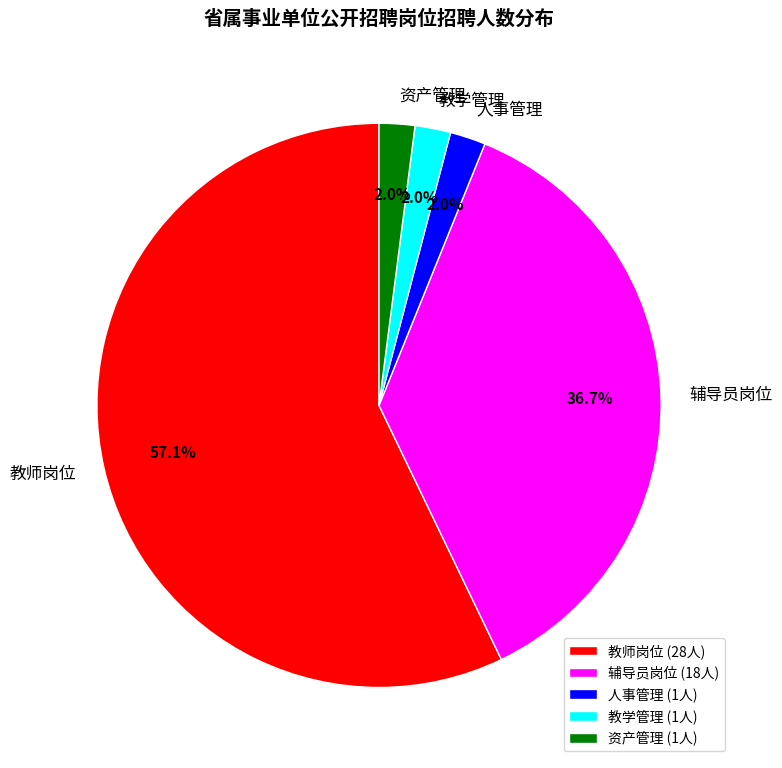

How much of the chart is everything except 资产管理?

98.0%